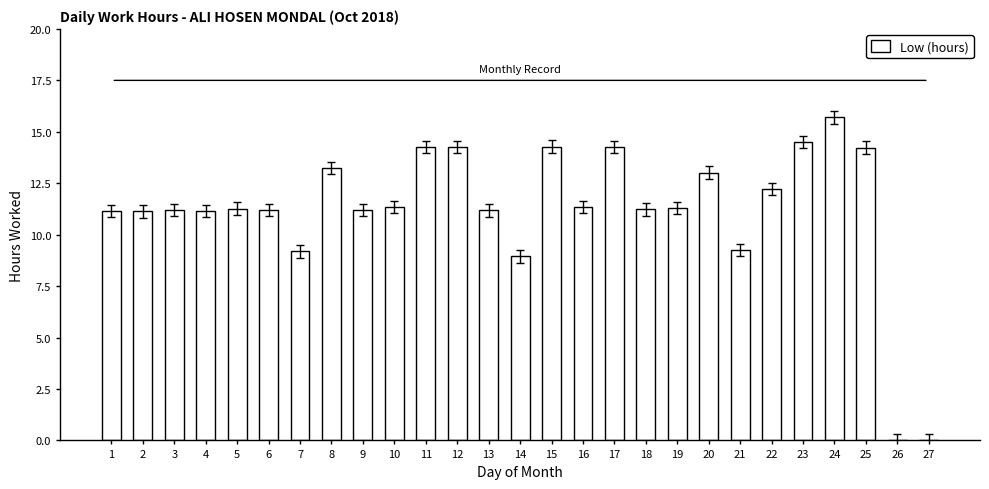

Does the chart contain stacked bars?

No